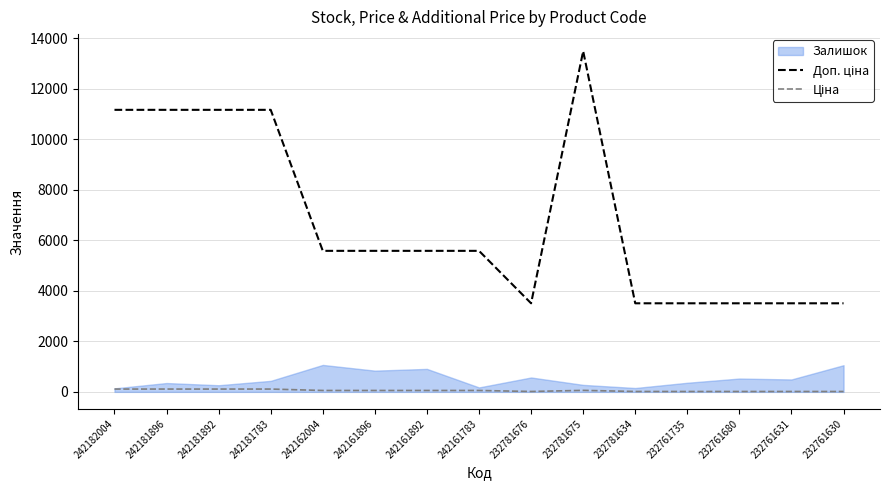

Is this an area chart (filled region under the line)?

Yes